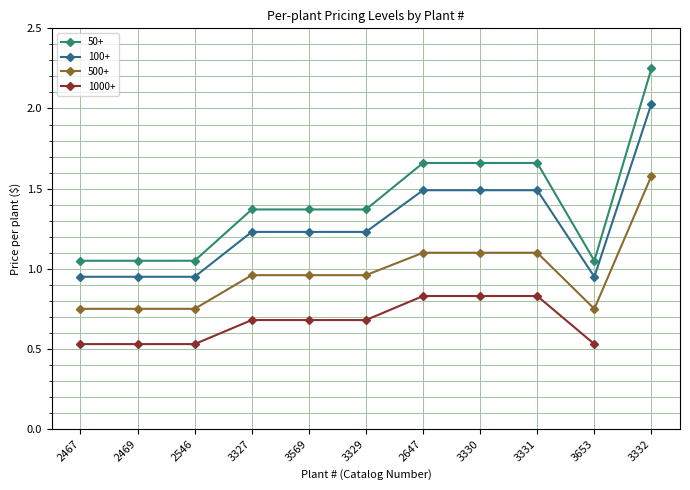

Is this an area chart (filled region under the line)?

No